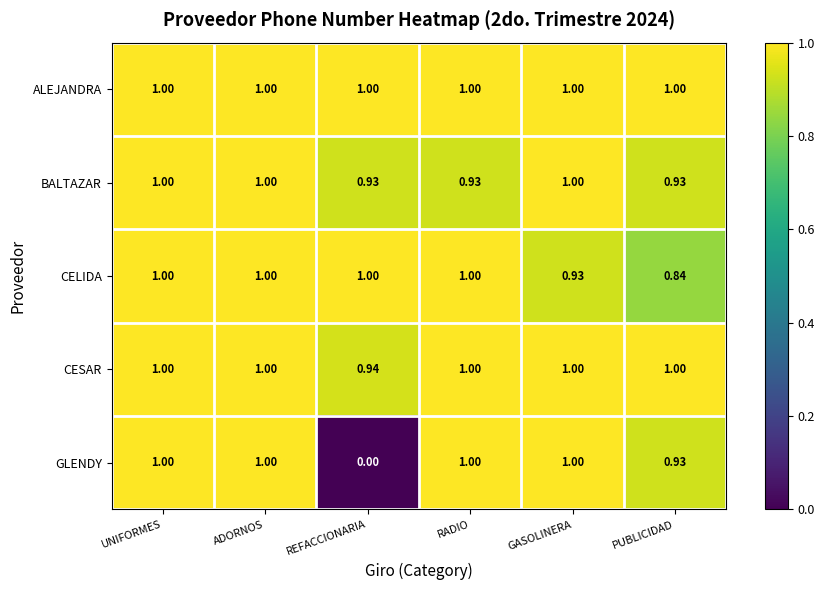

Between ADORNOS and REFACCIONARIA, which series saw the biggest shift?

GLENDY